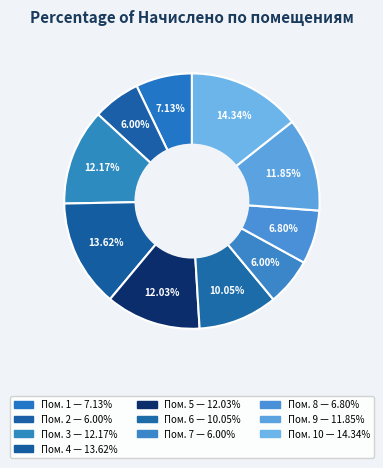

To the nearest percent, what is the difference between the largest and smallest slice percentages?

8%